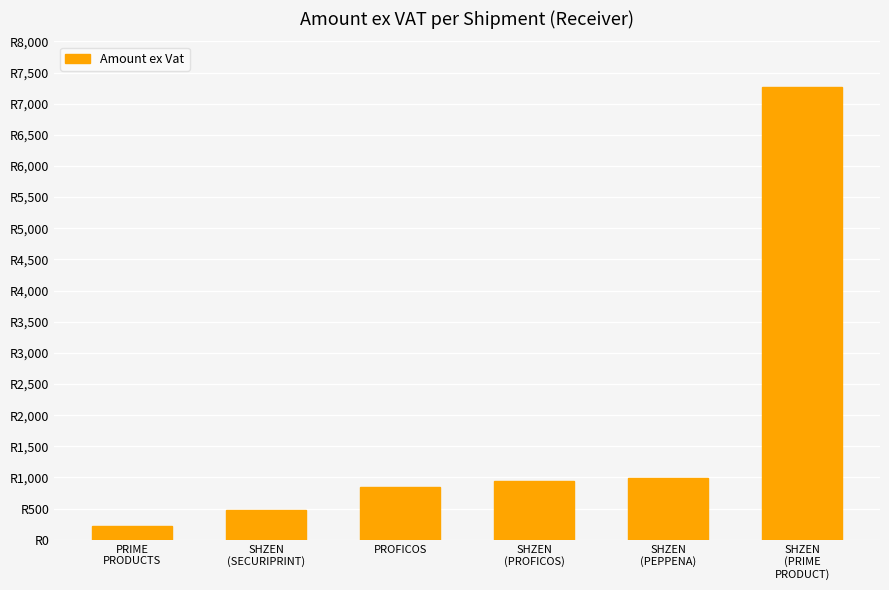

Between PROFICOS and SHZEN
(PEPPENA), which is larger?

SHZEN
(PEPPENA)